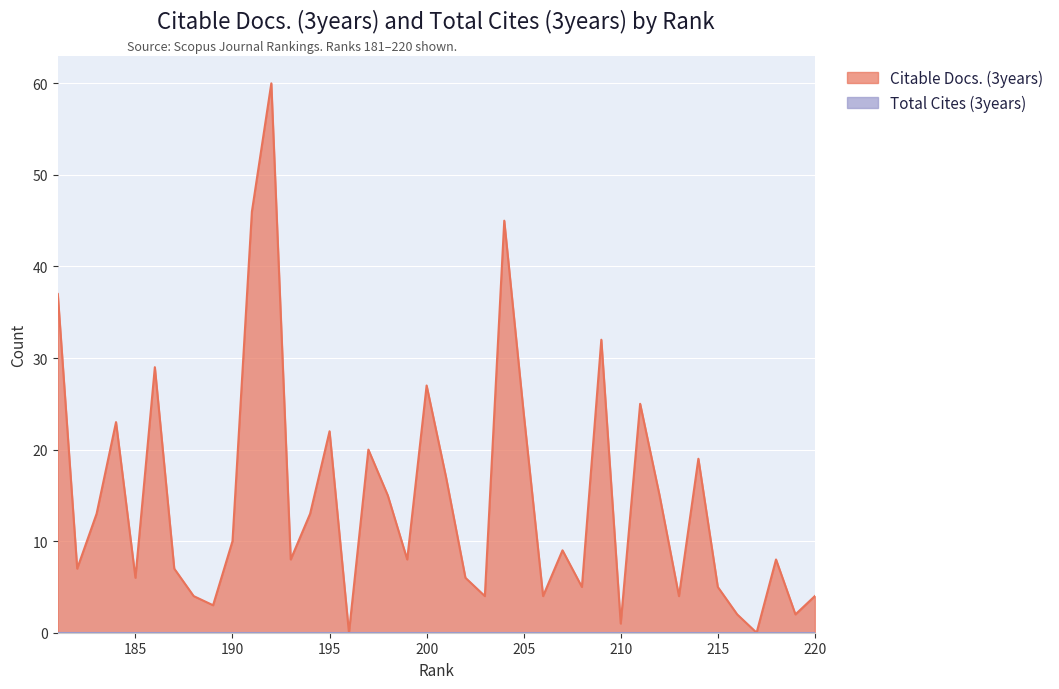

The chart shows a value of 1 at 216. True or false?

False